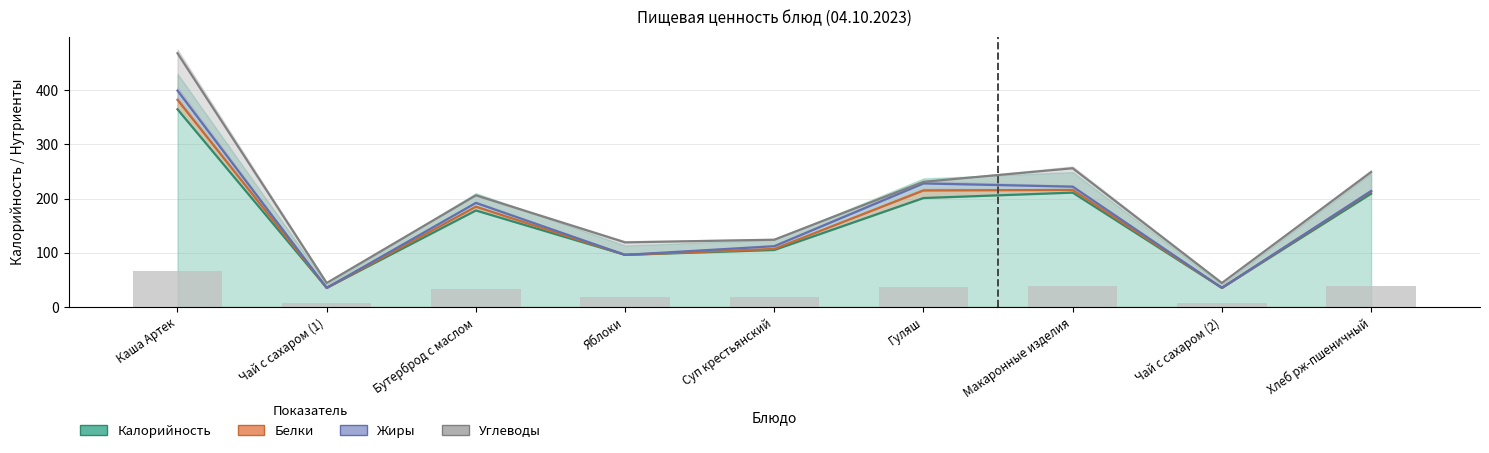

Where does the Углеводы series first go above 14?

Каша Артек